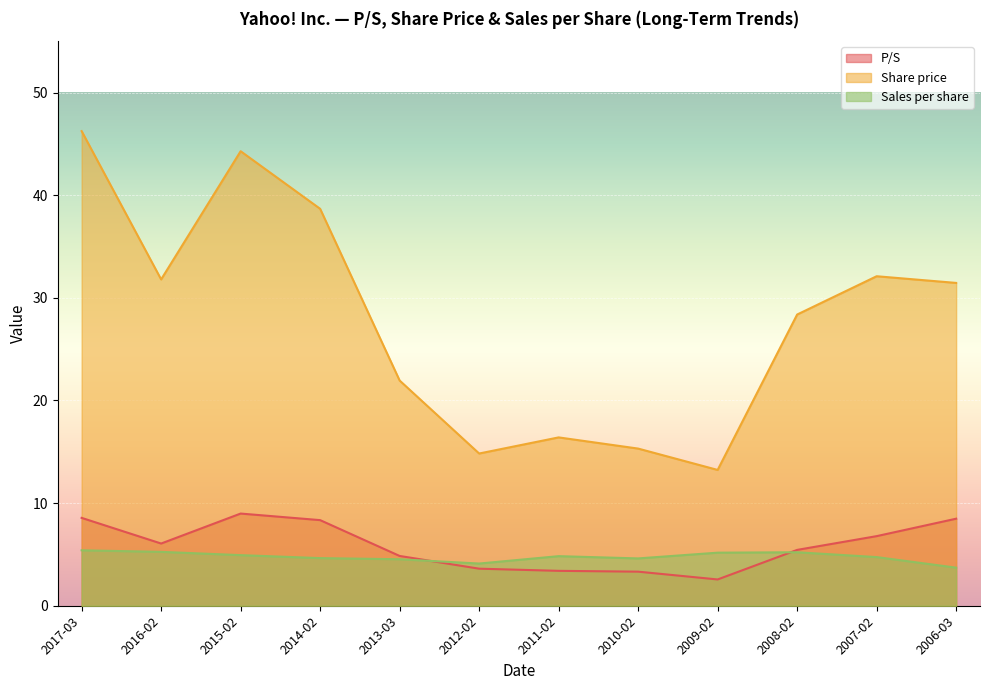

Is it true that P/S equals 1.3 at 2011-02?

False